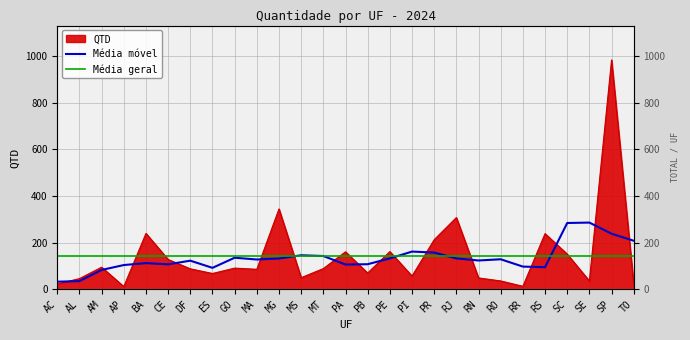

What is the smallest value displayed?

12